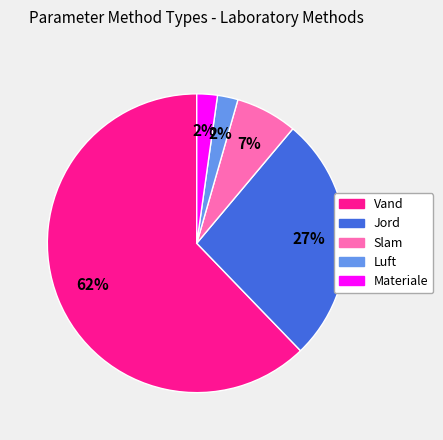

Combined, do Luft and Vand account for over 50%?

Yes